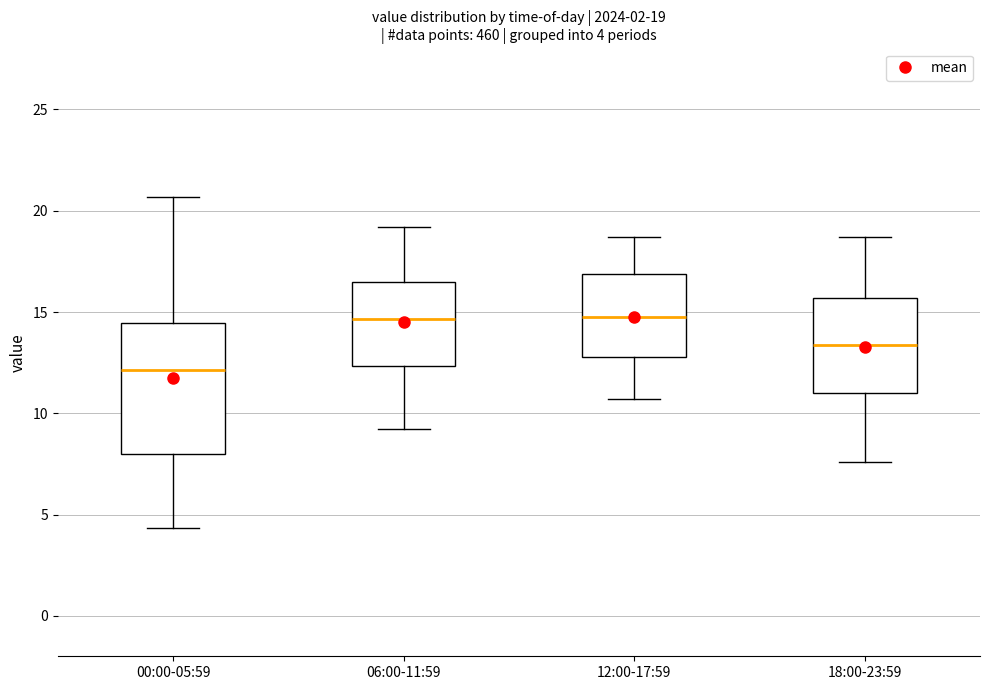

Which box is the tallest, from its lower edge to its upper edge?

00:00-05:59